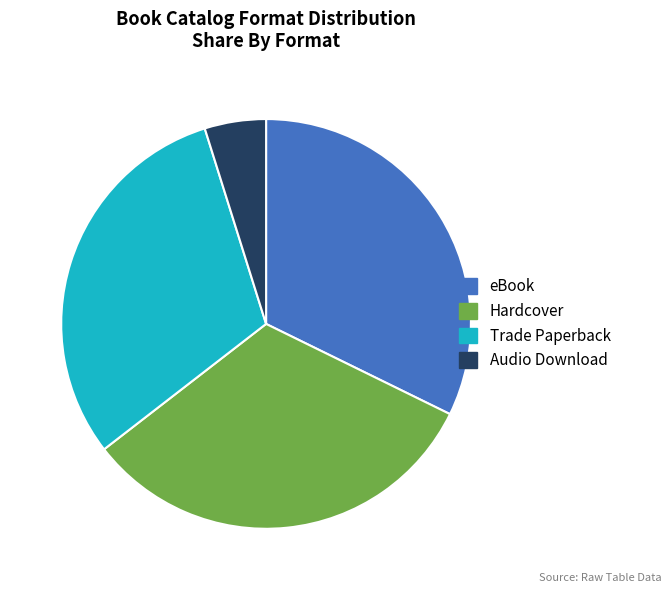

What is the ratio of the value at Hardcover to the value at Trade Paperback?

1.1